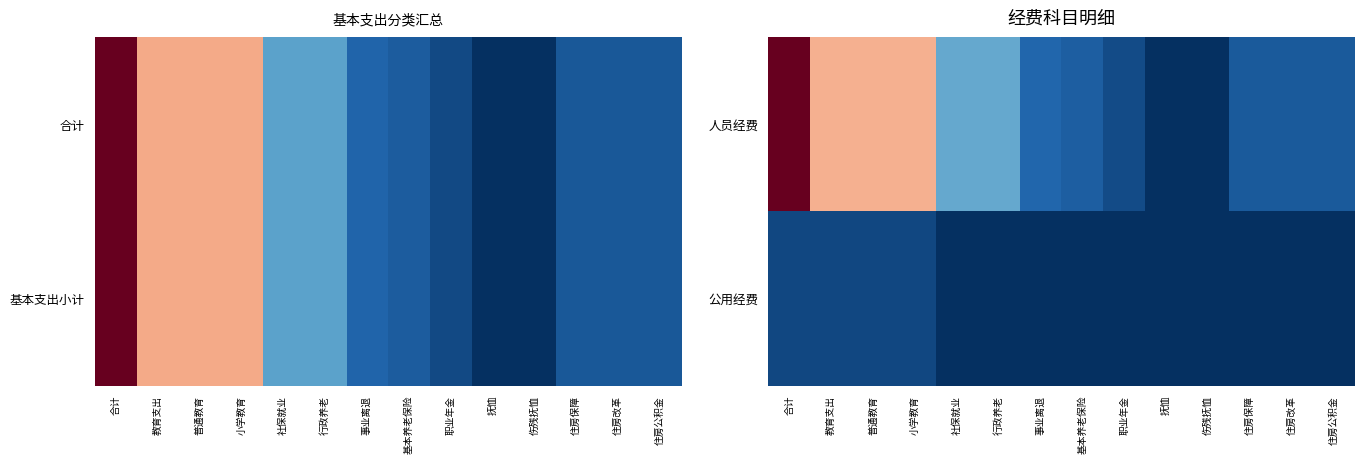

What is the maximum value shown in the chart?

1.0